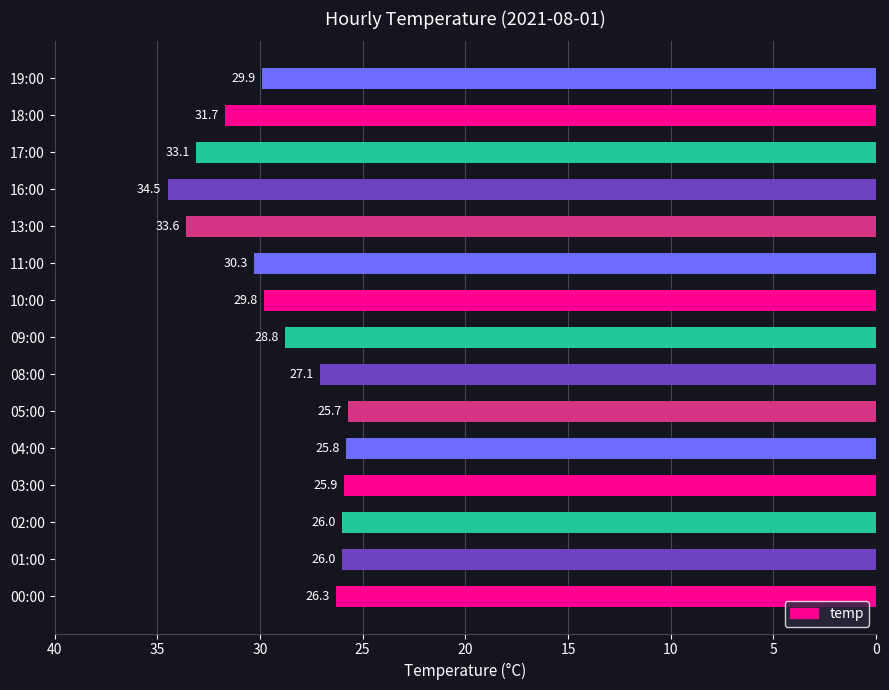

What is the minimum value shown in the chart?

25.7